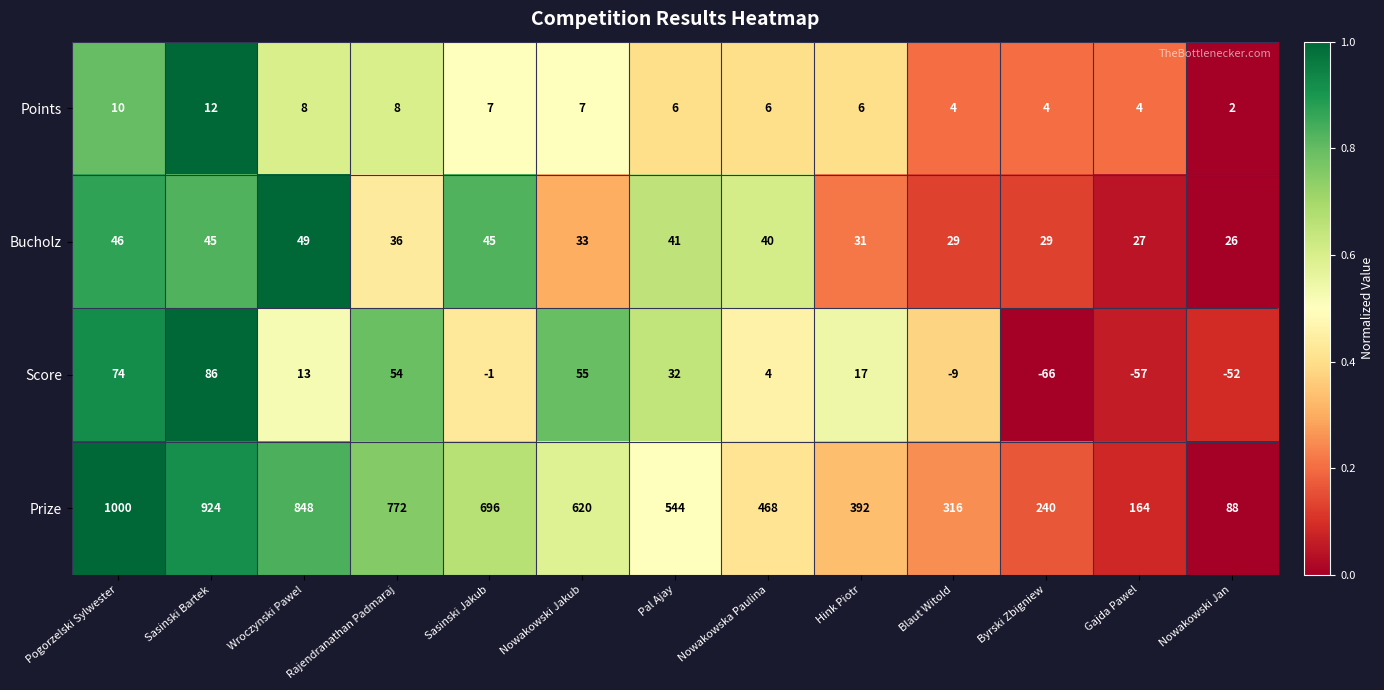

Rank the series by their maximum value, from lowest to highest.

Points, Bucholz, Score, Prize